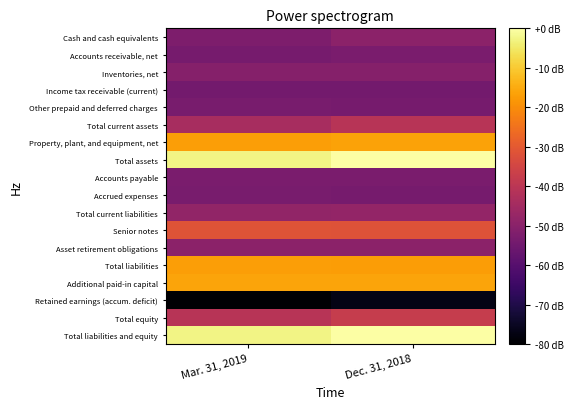

What is the spread (max minus min) of values at Dec. 31, 2018?

77.1